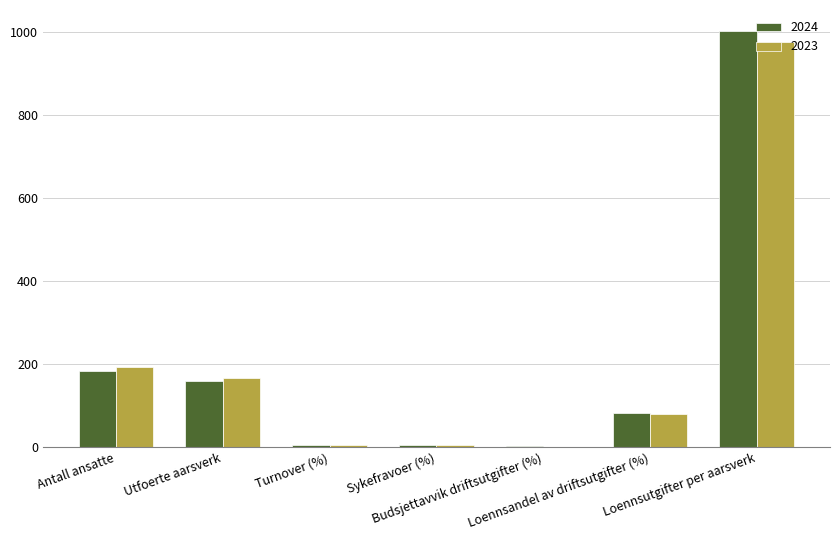

What is the sum of all 2024 values?

1443.4